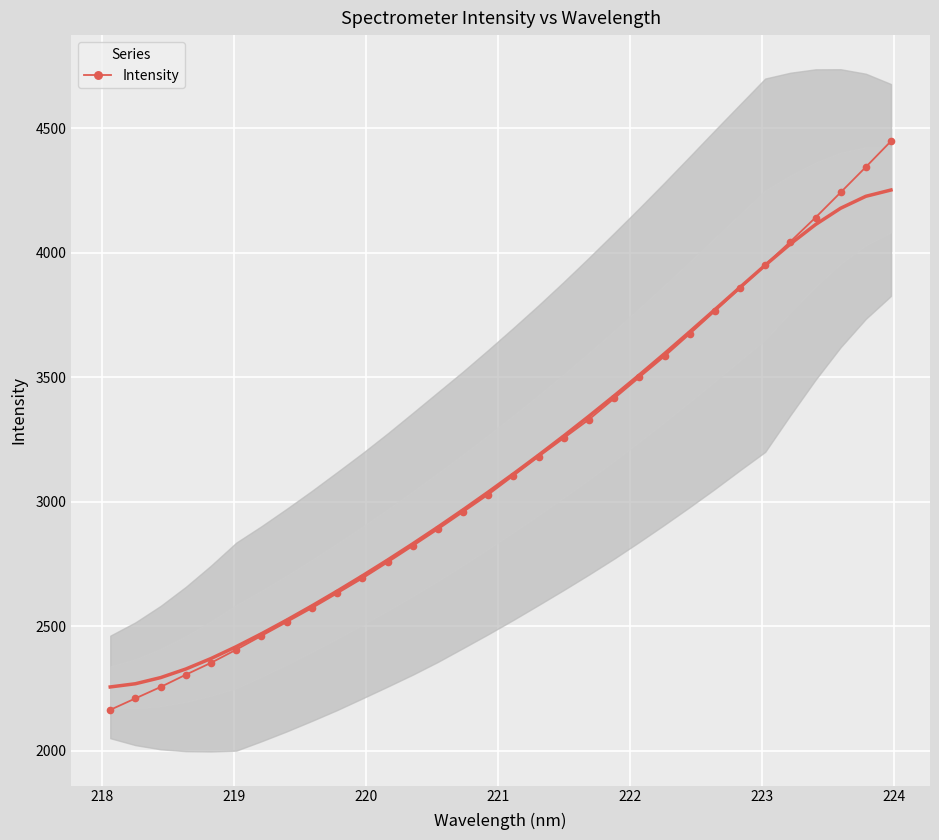

What is the minimum value for Intensity?

2163.7